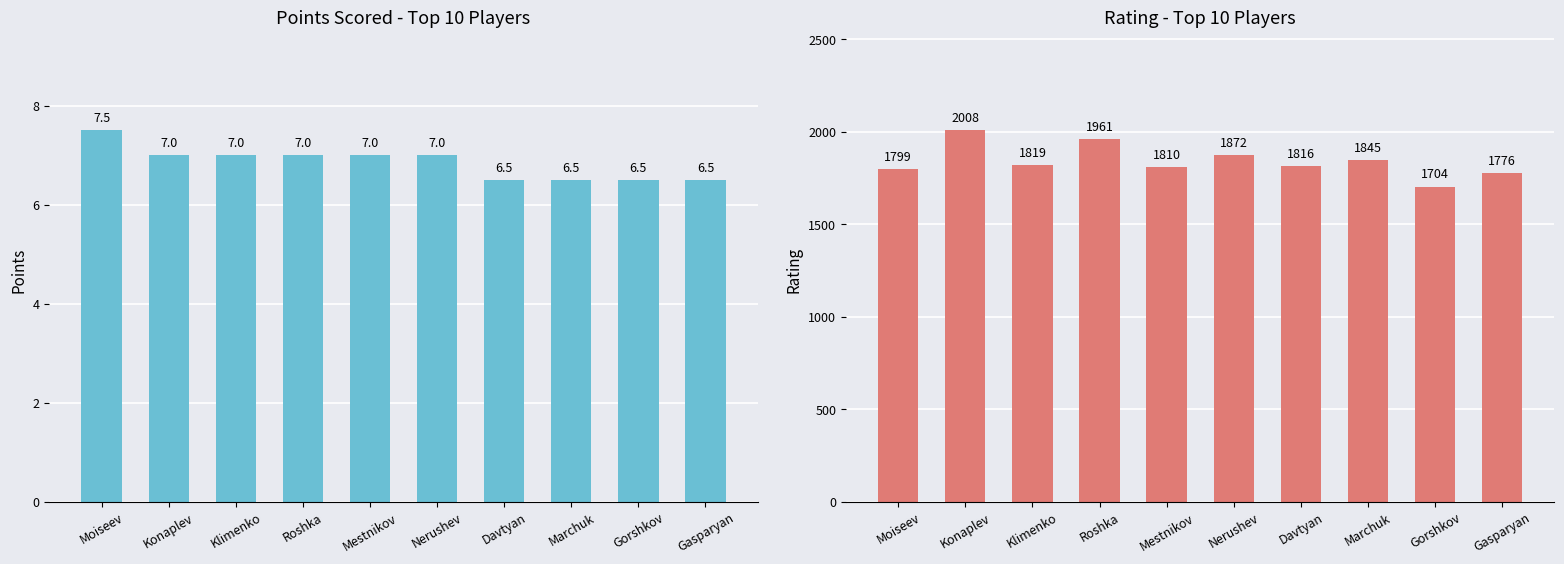

Reading right to left, extract all data points from this chart.

Points: Gasparyan=6.5	Gorshkov=6.5	Marchuk=6.5	Davtyan=6.5	Nerushev=7.0	Mestnikov=7.0	Roshka=7.0	Klimenko=7.0	Konaplev=7.0	Moiseev=7.5
Rating: Gasparyan=1776.0	Gorshkov=1704.0	Marchuk=1845.0	Davtyan=1816.0	Nerushev=1872.0	Mestnikov=1810.0	Roshka=1961.0	Klimenko=1819.0	Konaplev=2008.0	Moiseev=1799.0